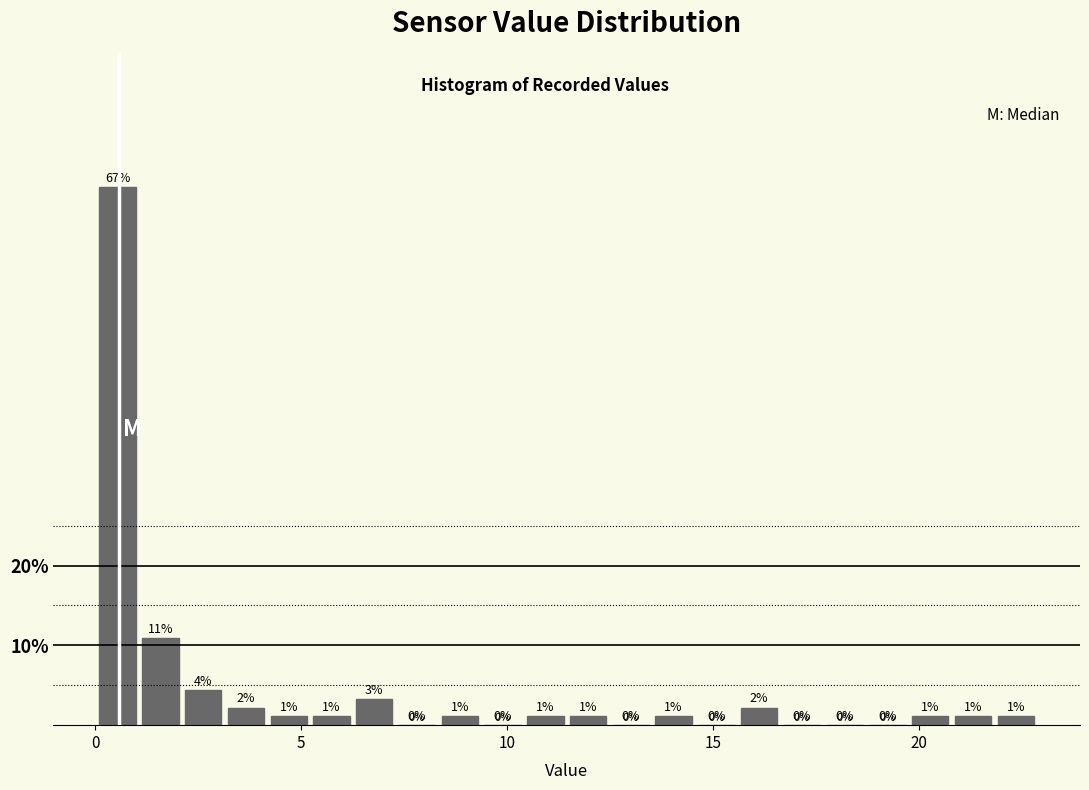

Read against the x-axis, roughly where is the centre of the tallest bar?

0.5